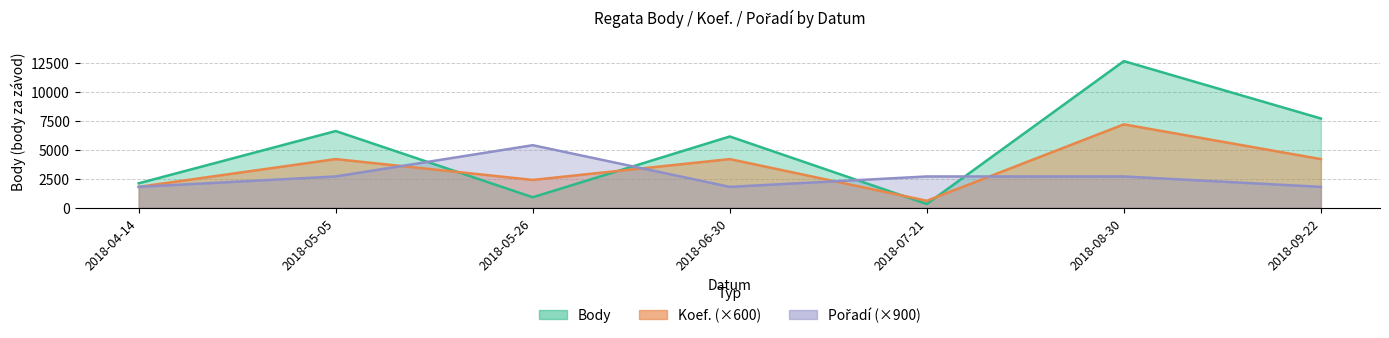

The Body series shows 1392 at 2018-04-14. True or false?

False